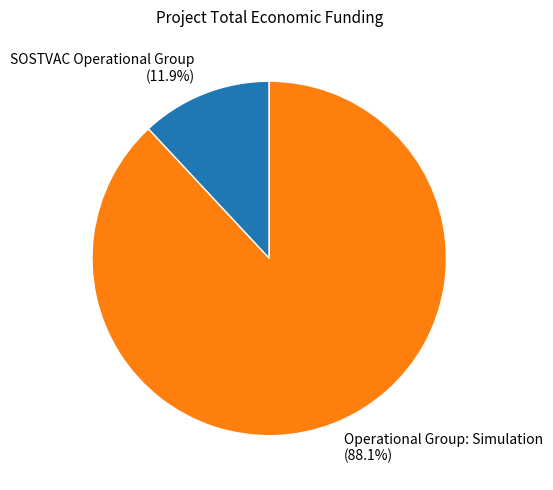

Which has a higher value, SOSTVAC Operational Group or Operational Group: Simulation?

Operational Group: Simulation